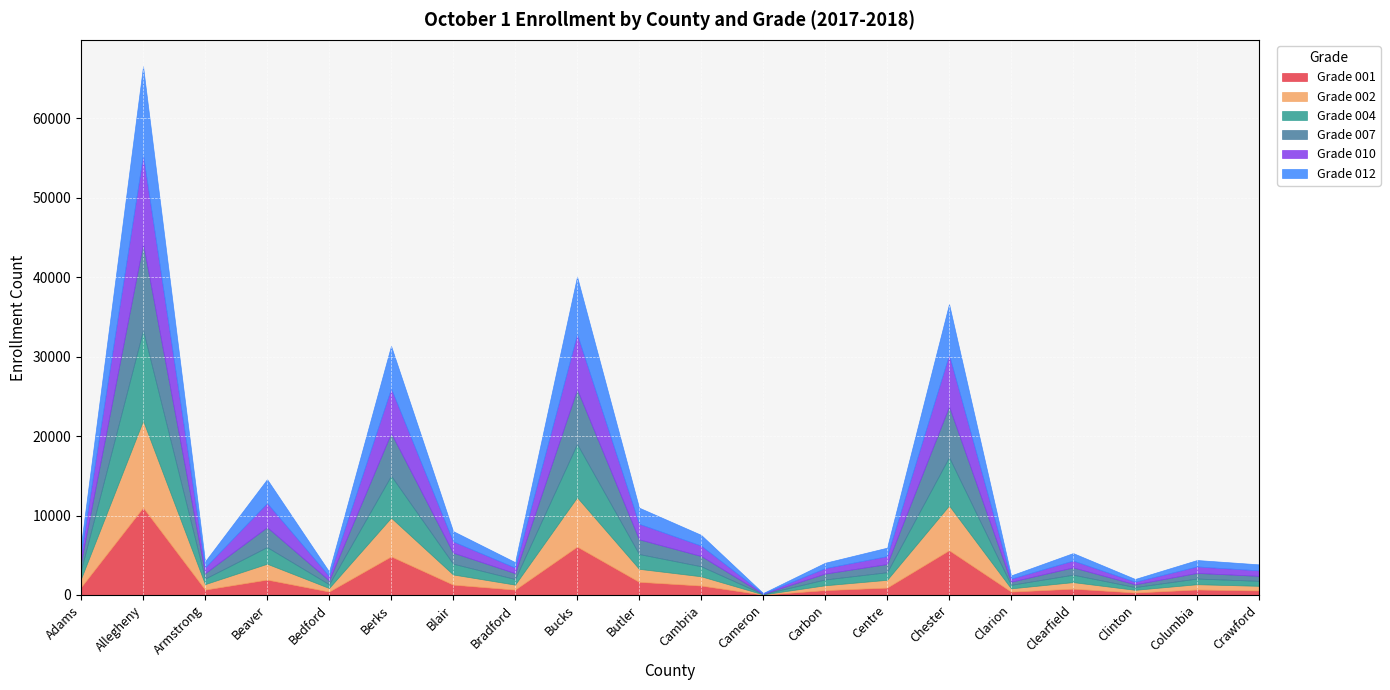

True or false: Grade 007 and Grade 002 cross at least once.

True